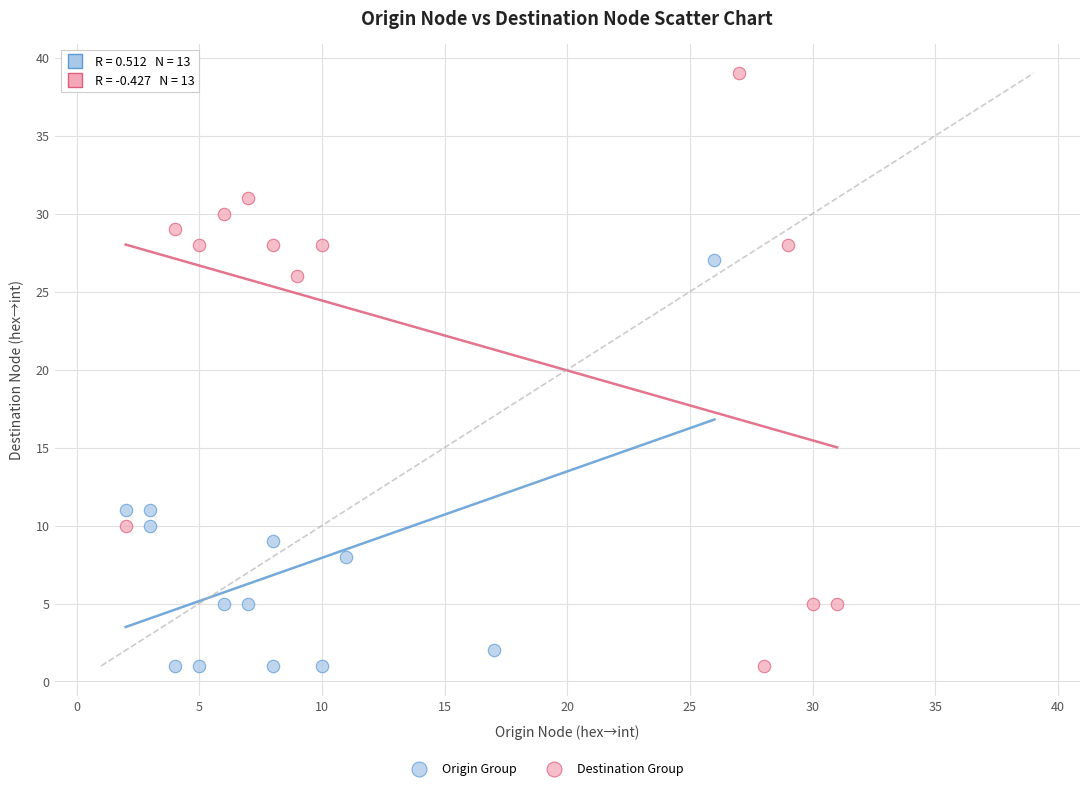

Which series contains the highest Y value?

Destination Group